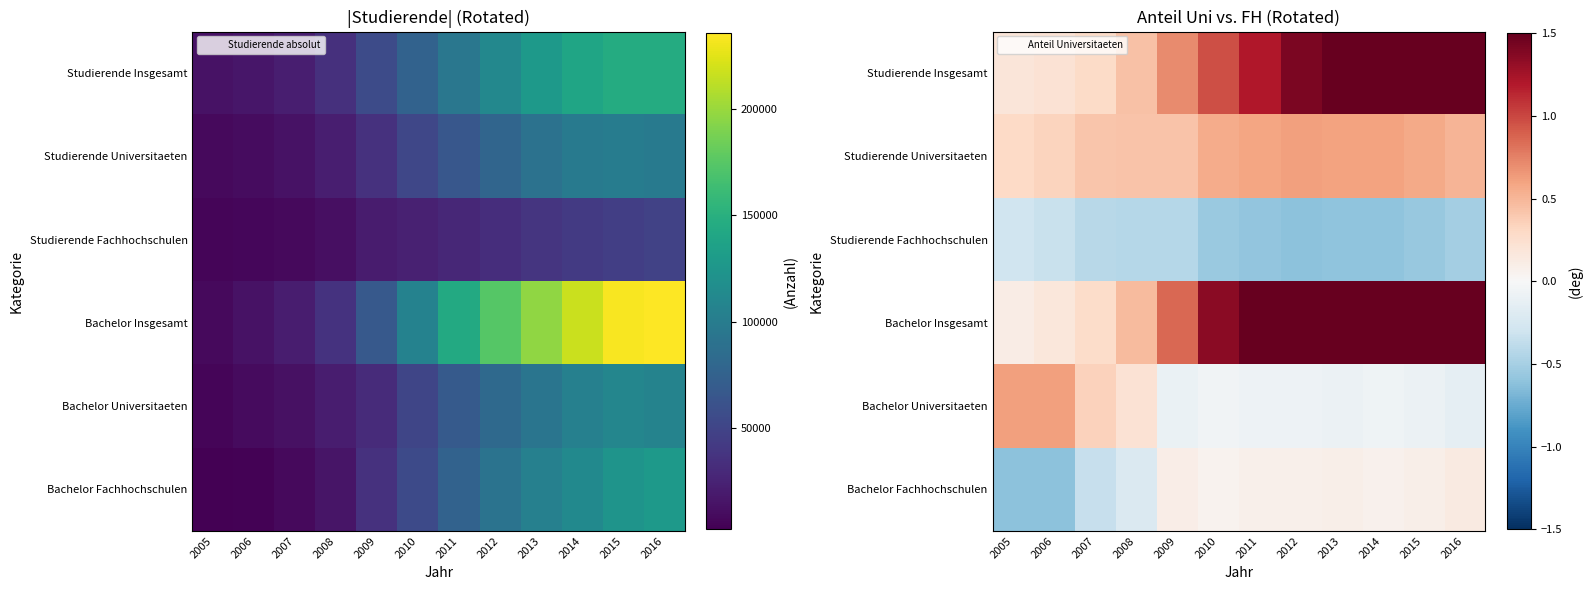

Rank the series at 2010 from lowest to highest value.

Studierende Fachhochschulen, Bachelor Universitaeten, Bachelor Fachhochschulen, Studierende Universitaeten, Studierende Insgesamt, Bachelor Insgesamt